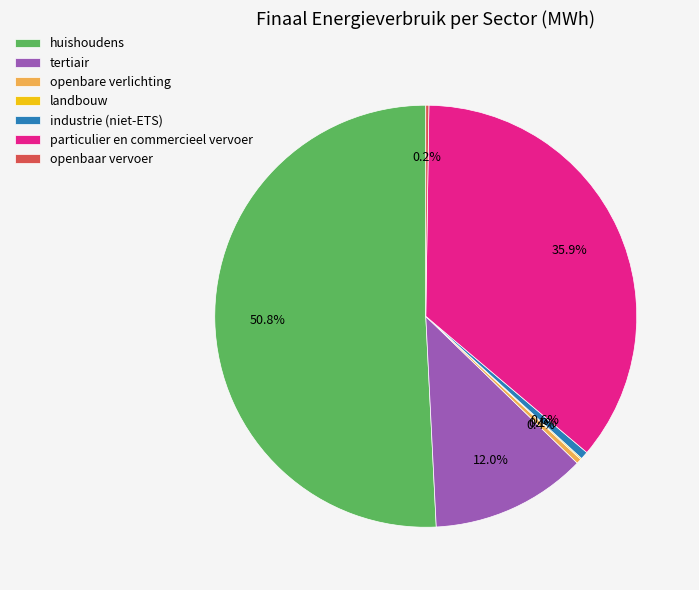

What is the largest slice in the pie chart?

huishoudens